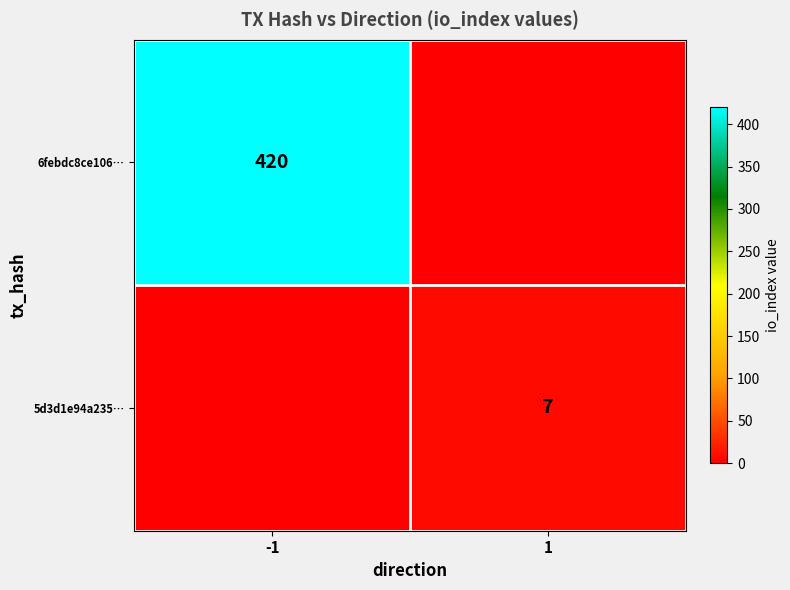

The 5d3d1e94a235… series shows 7 at 1. True or false?

True